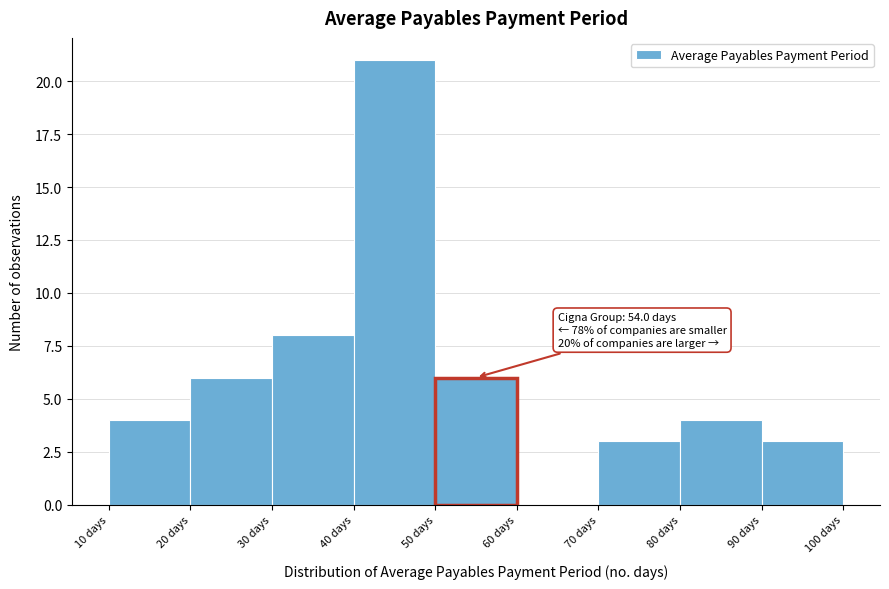

Over which range of the x-axis is the bar tallest?

40 to 50